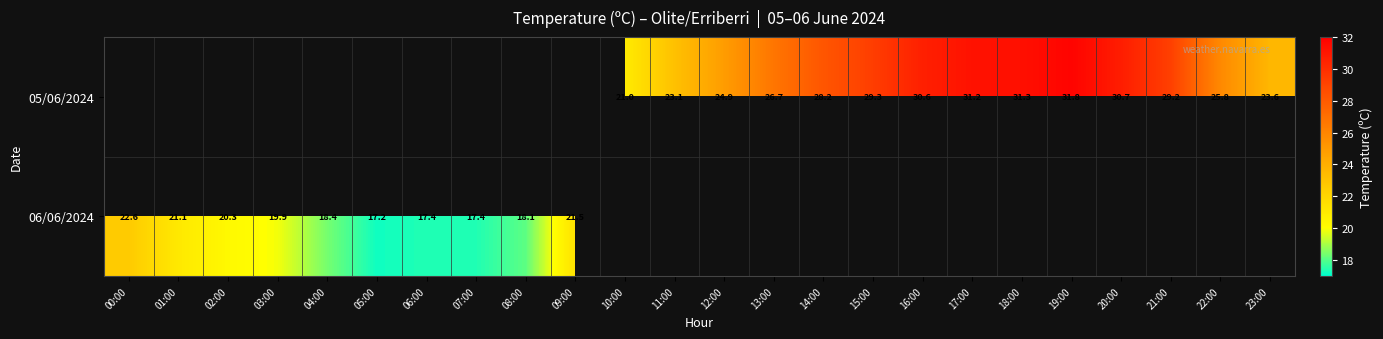

The value of 06/06/2024 at 07:00 is 17.4. True or false?

True